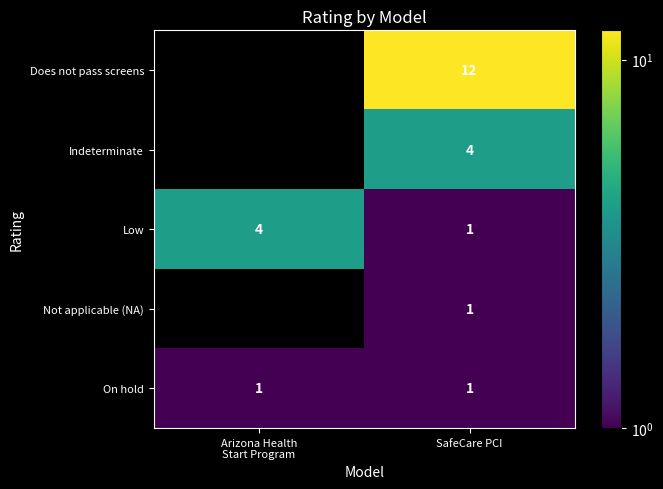

What is the difference between the maximum and minimum values in the Low series?

3